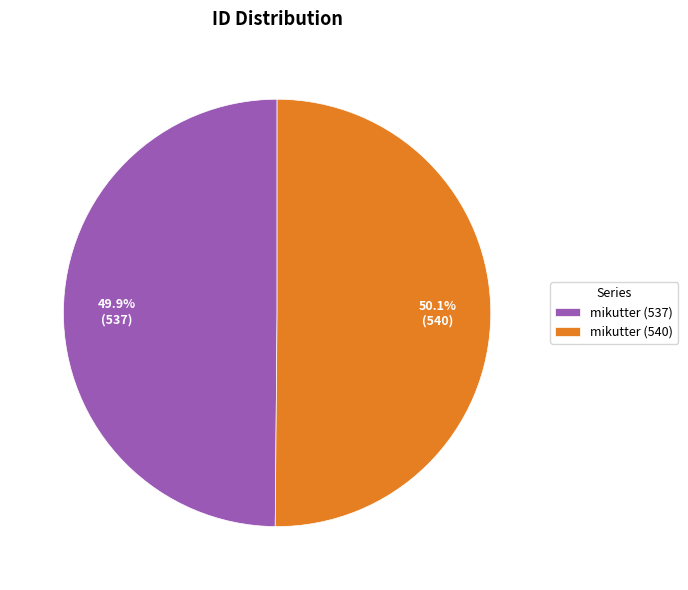

Is there a majority slice in this chart?

Yes